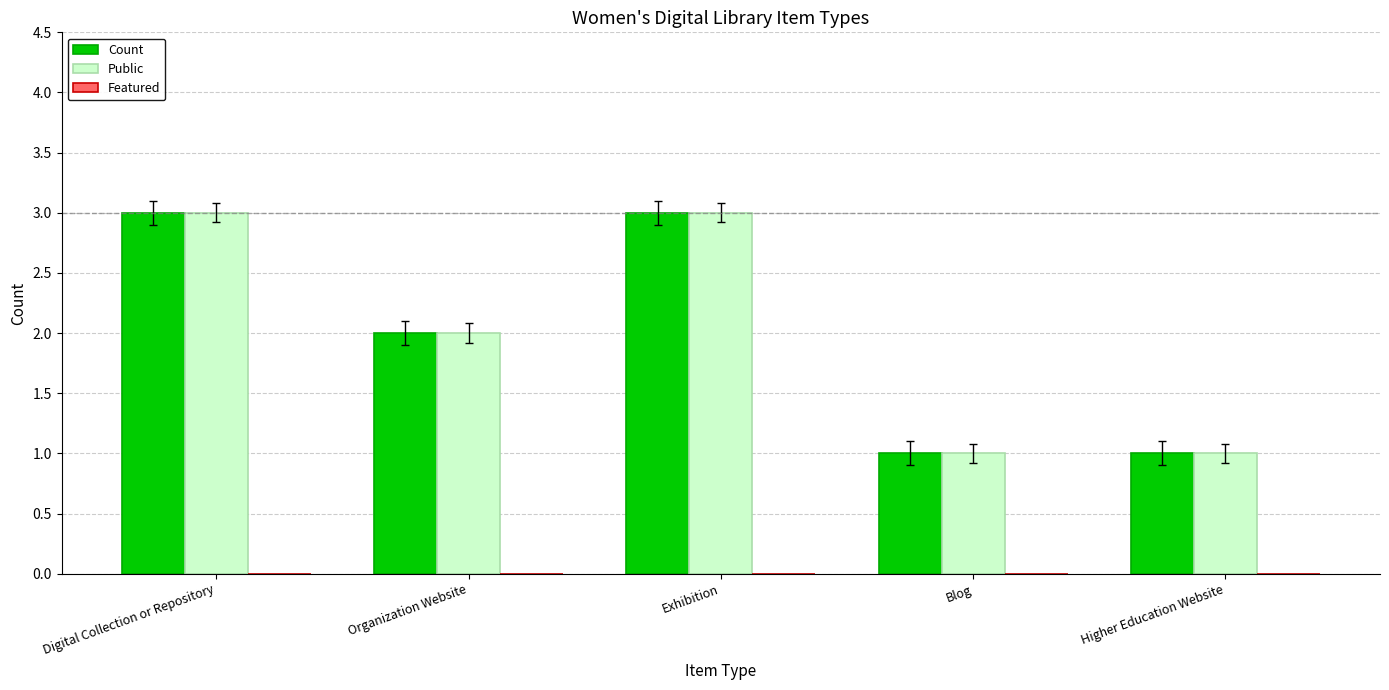

The Count series shows 3 at Digital Collection or Repository. True or false?

True